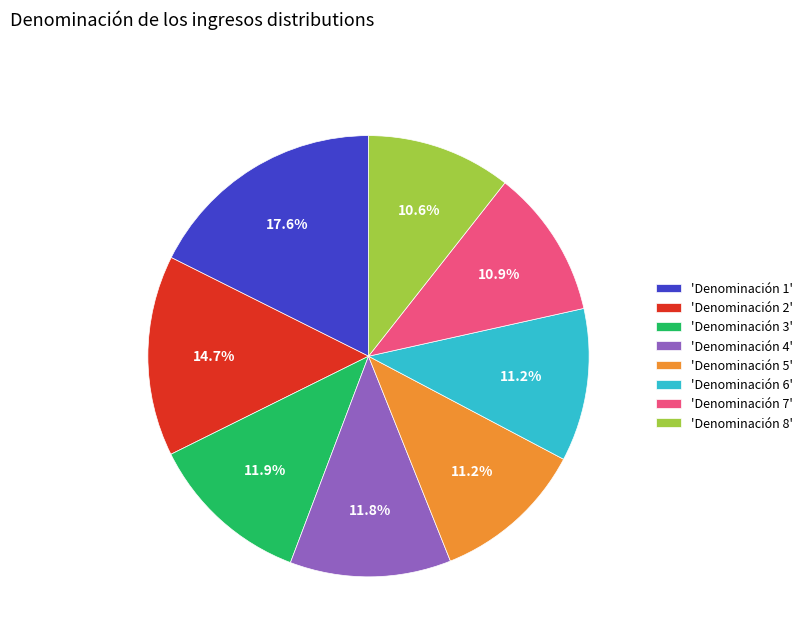

Count the number of slices in the pie.

8